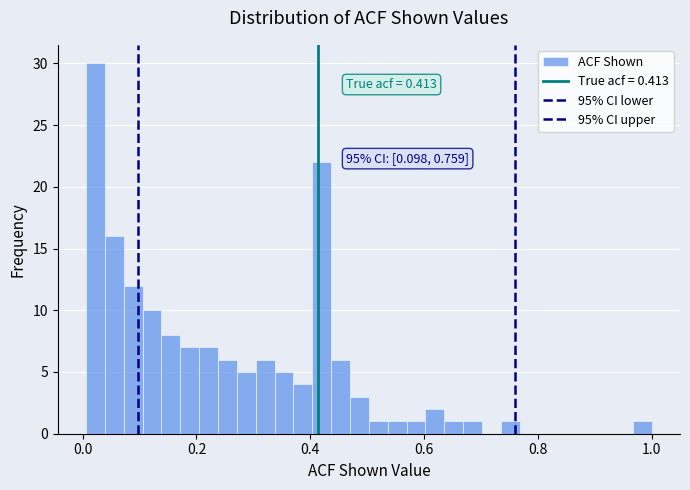

Read against the x-axis, roughly where is the centre of the tallest bar?

0.02